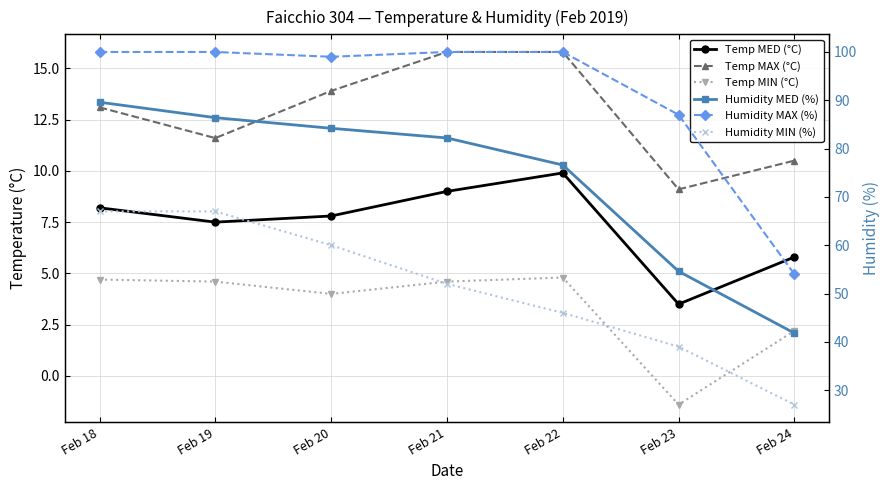

Reading left to right, list all the values displayed in this chart.

Temp MED (°C): Feb 18=8.2	Feb 19=7.5	Feb 20=7.8	Feb 21=9.0	Feb 22=9.9	Feb 23=3.5	Feb 24=5.8
Temp MAX (°C): Feb 18=13.1	Feb 19=11.6	Feb 20=13.9	Feb 21=15.8	Feb 22=15.8	Feb 23=9.1	Feb 24=10.5
Temp MIN (°C): Feb 18=4.7	Feb 19=4.6	Feb 20=4.0	Feb 21=4.6	Feb 22=4.8	Feb 23=-1.4	Feb 24=2.2
Humidity MED (%): Feb 18=89.6	Feb 19=86.4	Feb 20=84.2	Feb 21=82.2	Feb 22=76.6	Feb 23=54.6	Feb 24=41.8
Humidity MAX (%): Feb 18=100.0	Feb 19=100.0	Feb 20=99.0	Feb 21=100.0	Feb 22=100.0	Feb 23=87.0	Feb 24=54.0
Humidity MIN (%): Feb 18=67.0	Feb 19=67.0	Feb 20=60.0	Feb 21=52.0	Feb 22=46.0	Feb 23=39.0	Feb 24=27.0